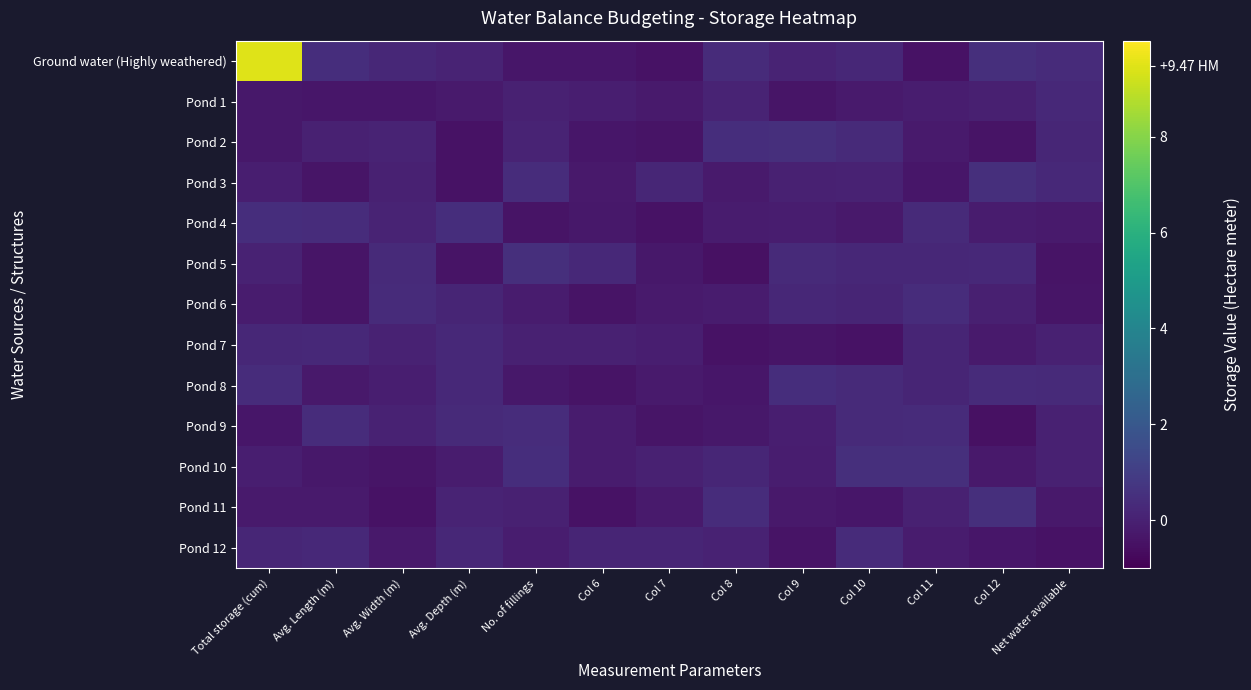

How many data points does each series have?

13